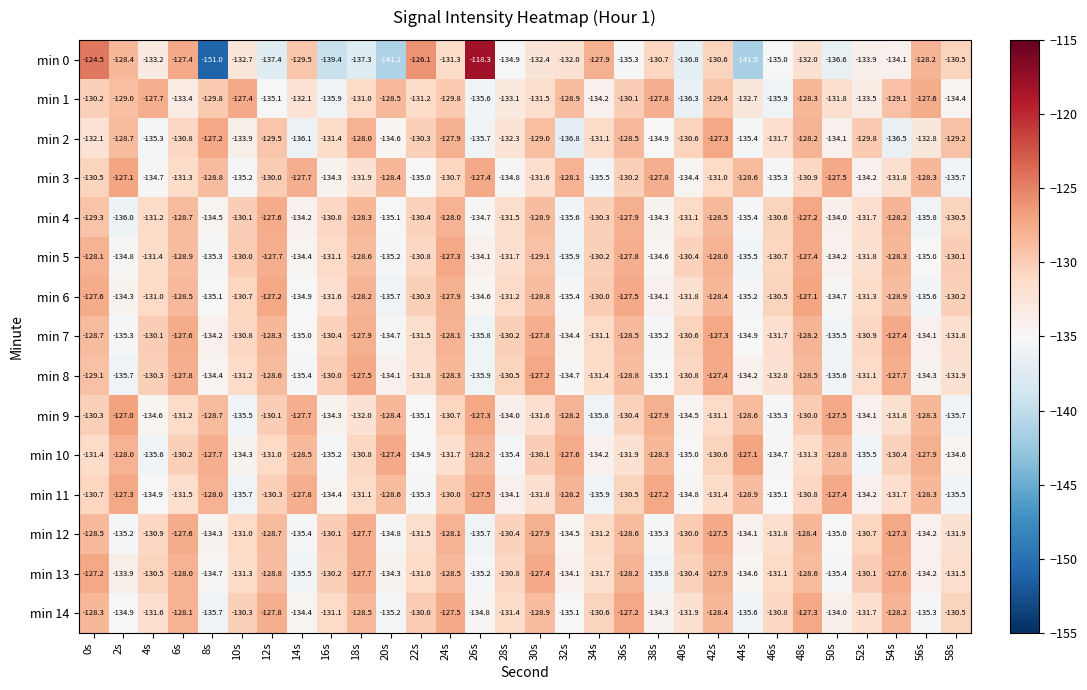

What is the difference between the second highest and minimum values in the min 4 series?

8.4